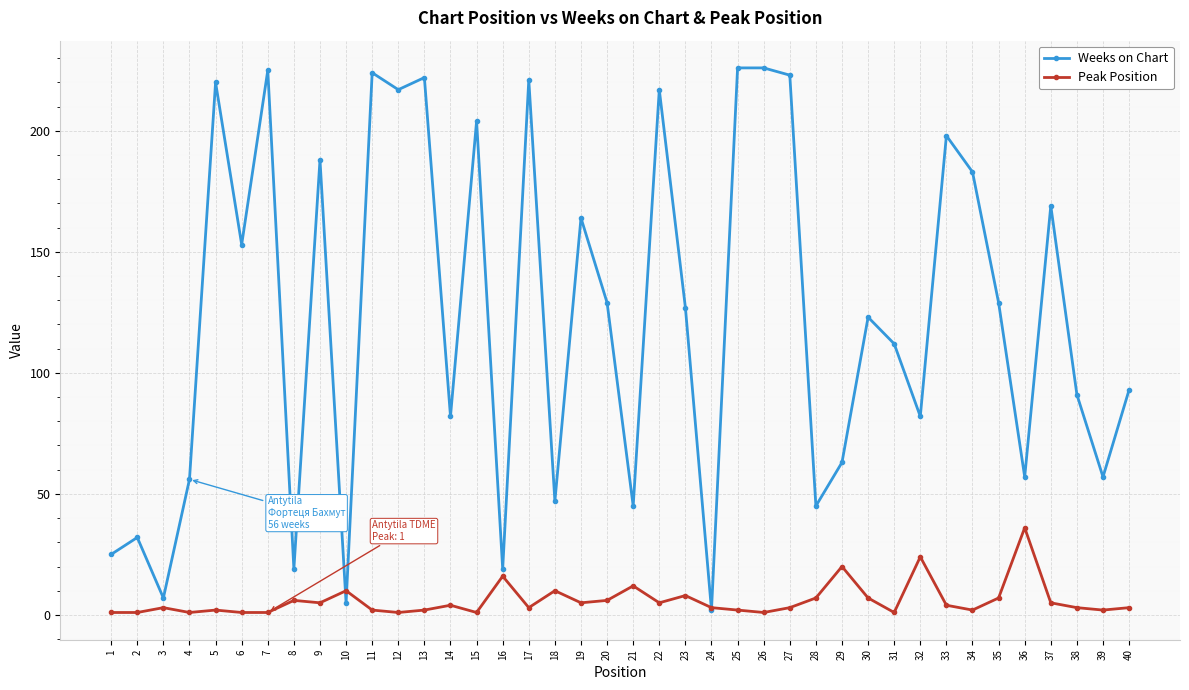

Which series has the largest range (max minus min)?

Weeks on Chart